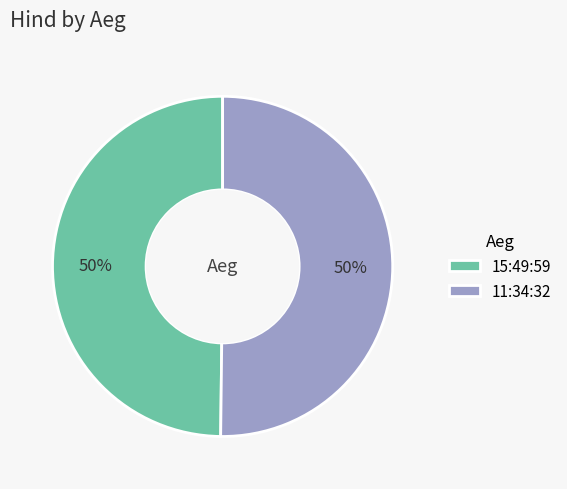

To the nearest percent, what is the combined percentage of 15:49:59 and 11:34:32?

100%